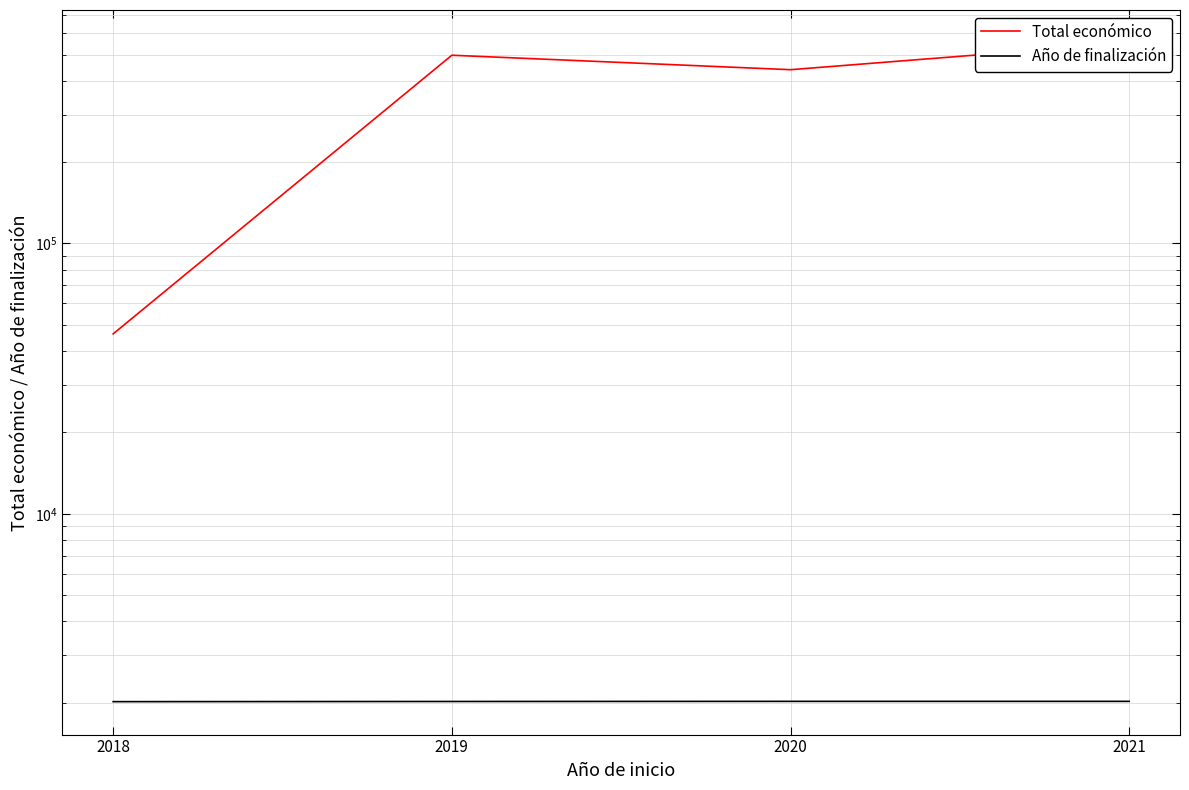

True or false: Total económico and Año de finalización cross at least once.

False